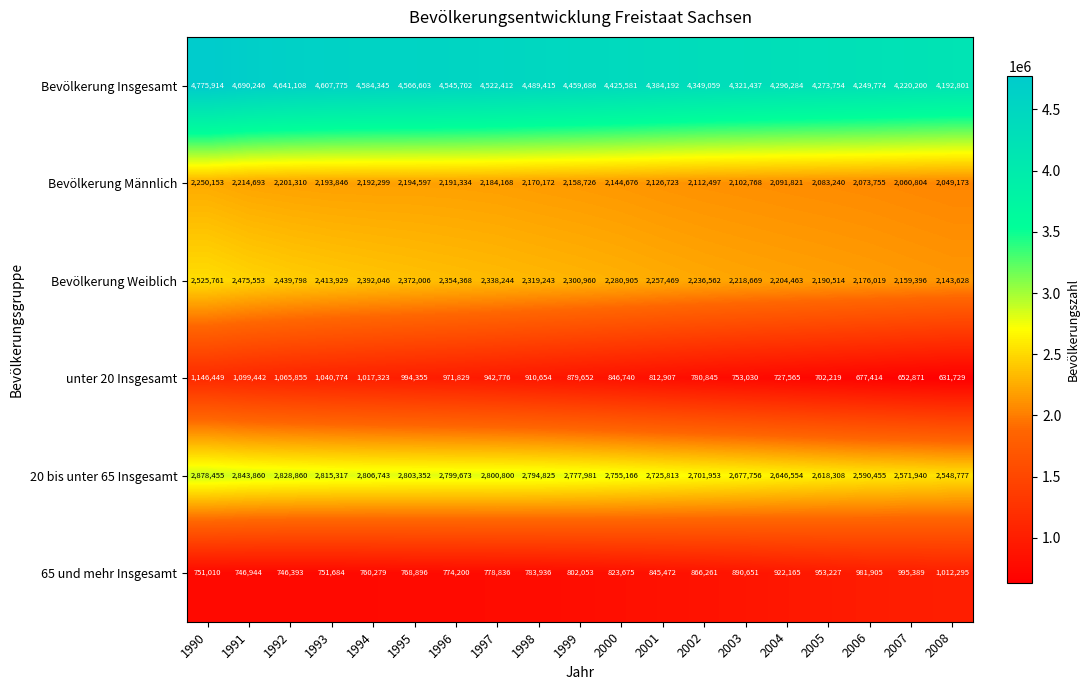

What is the smallest value displayed?

631729